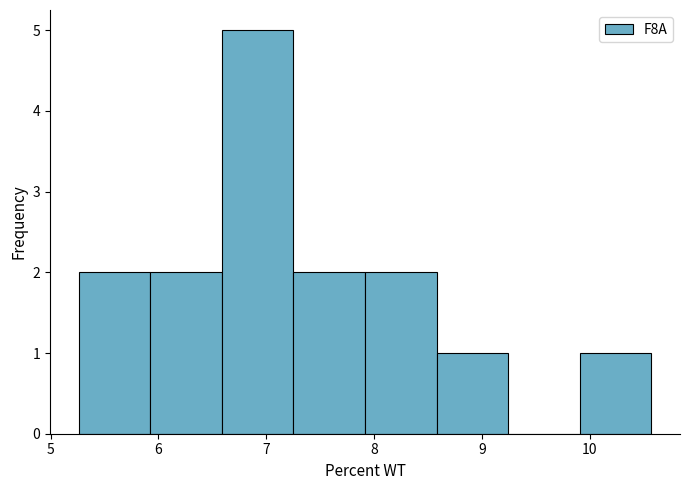

Over which range of the x-axis is the bar tallest?

6.6 to 7.3